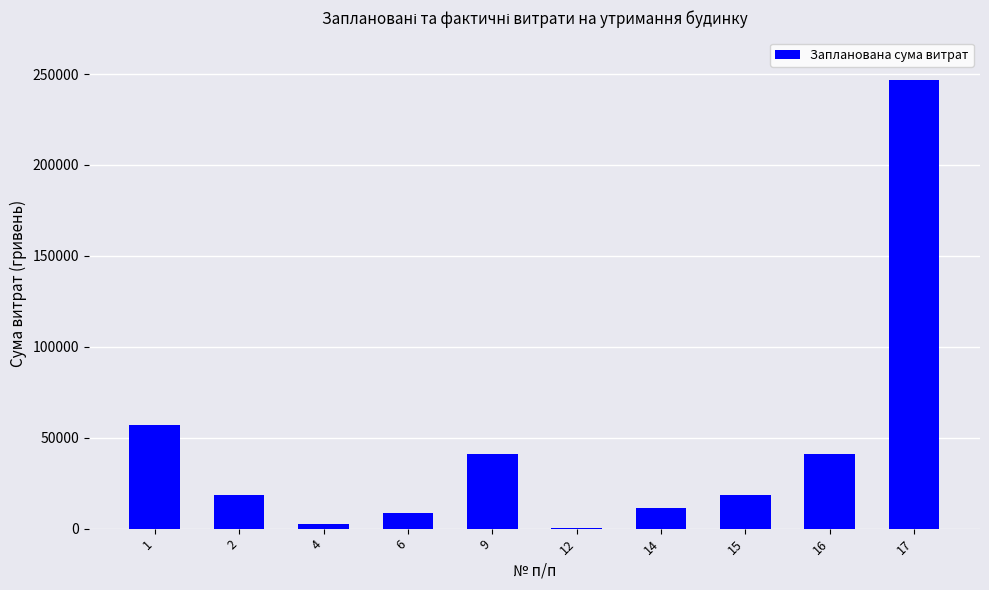

What is the maximum value shown in the chart?

246812.2